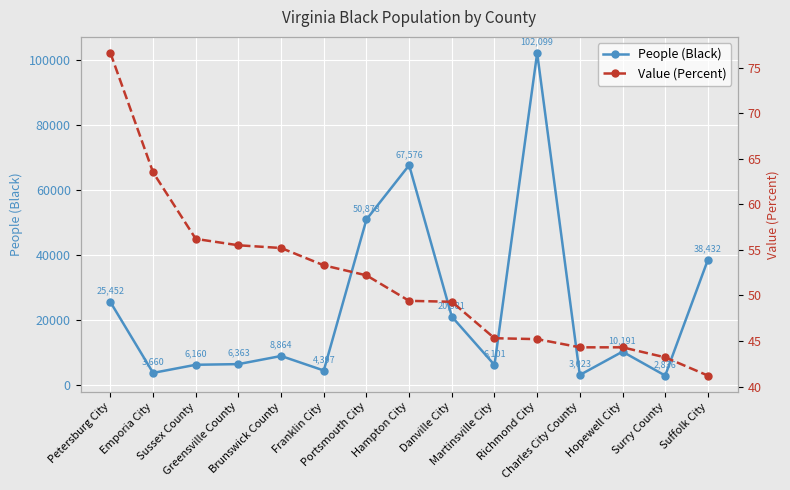

What is the minimum value for People (Black)?

2836